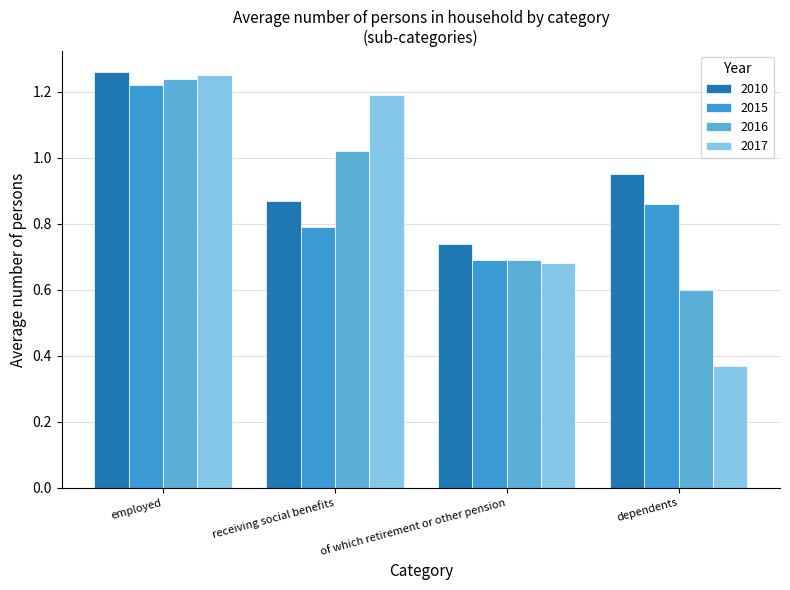

At which category is the sum across all series the highest?

employed